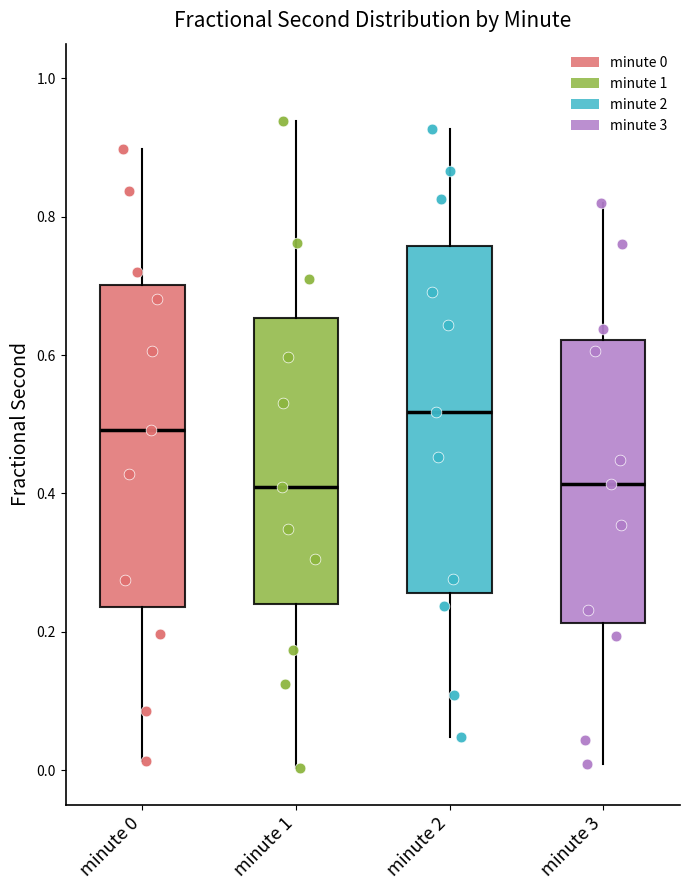

Where does the upper whisker of the box for minute 1 end on the y-axis? The values are not printed on the chart, so give them approximately, as read against the axis.

0.94